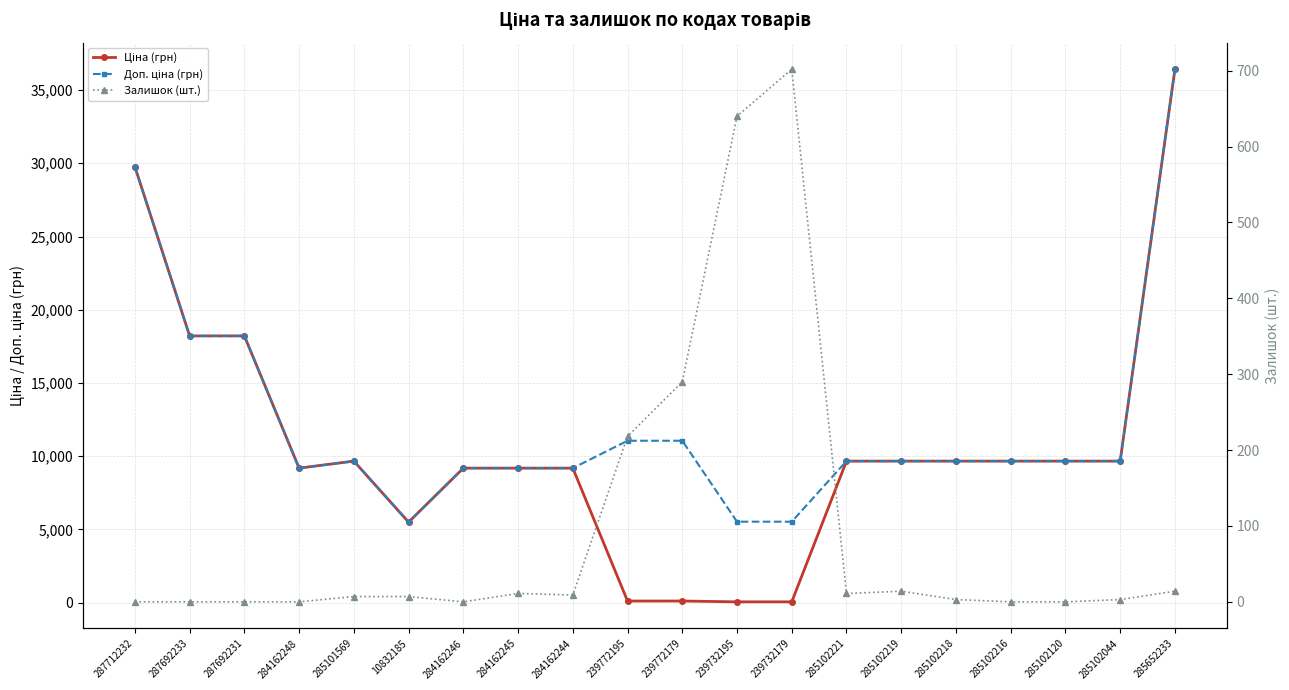

What is the label of the 8th point from the right?

239732179